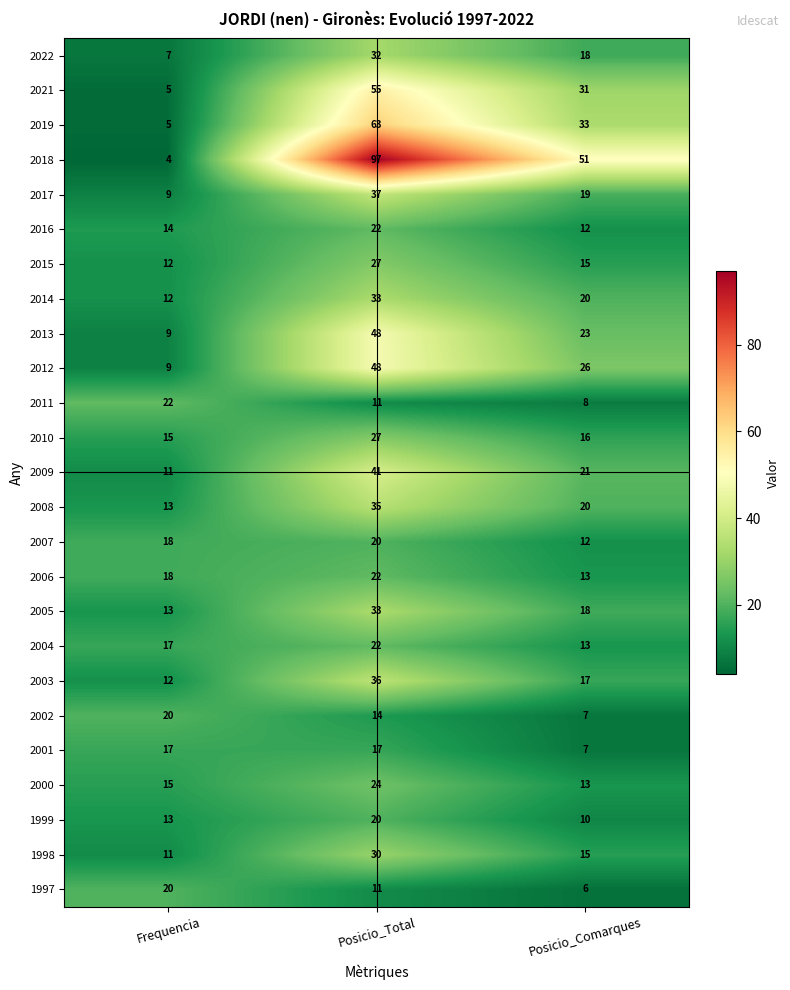

How many data points in 2009 are less than 21?

1